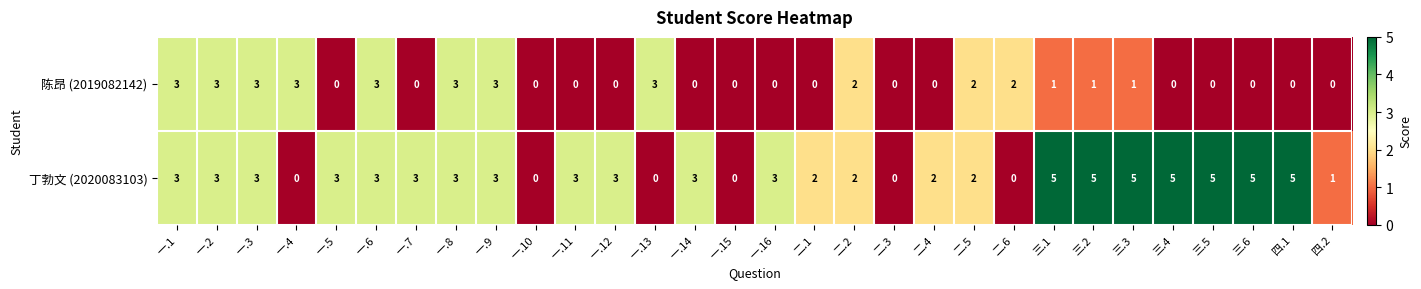

Between 一.8 and 三.4, which series saw the biggest shift?

陈昂 (2019082142)